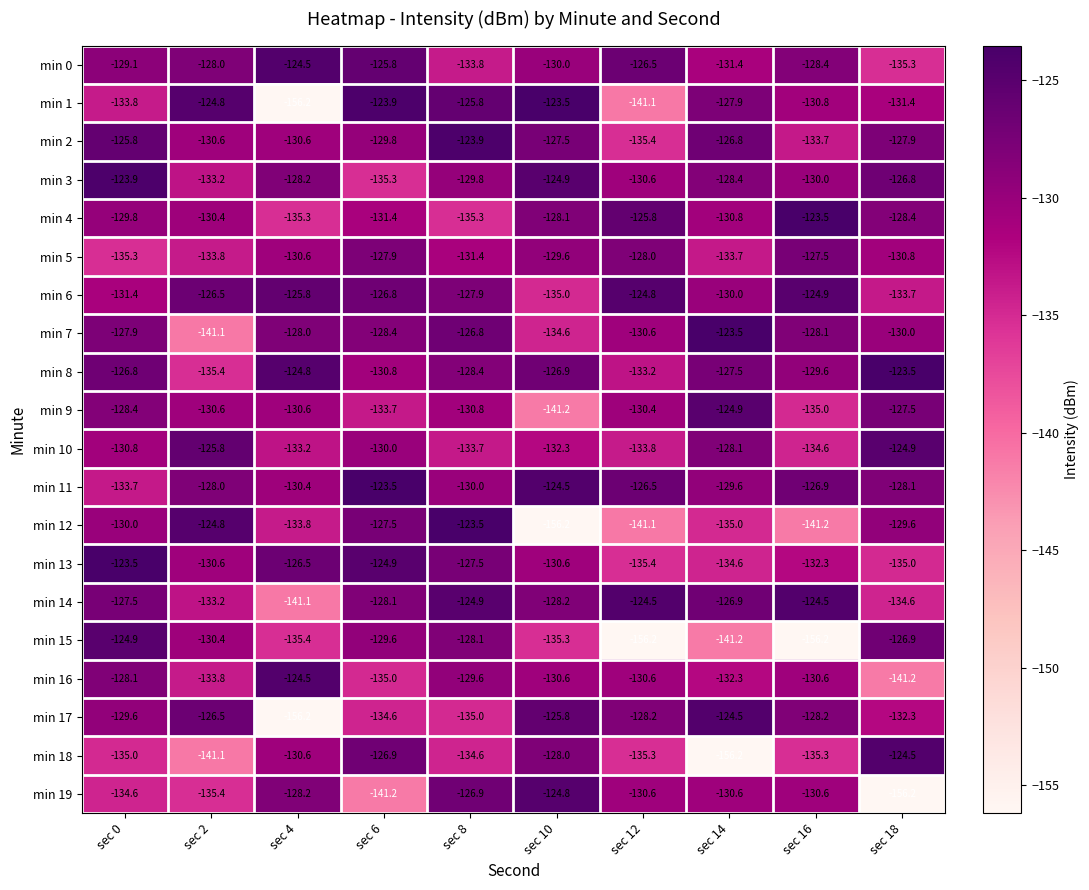

What is the lowest value of the min 14 series?

-141.1